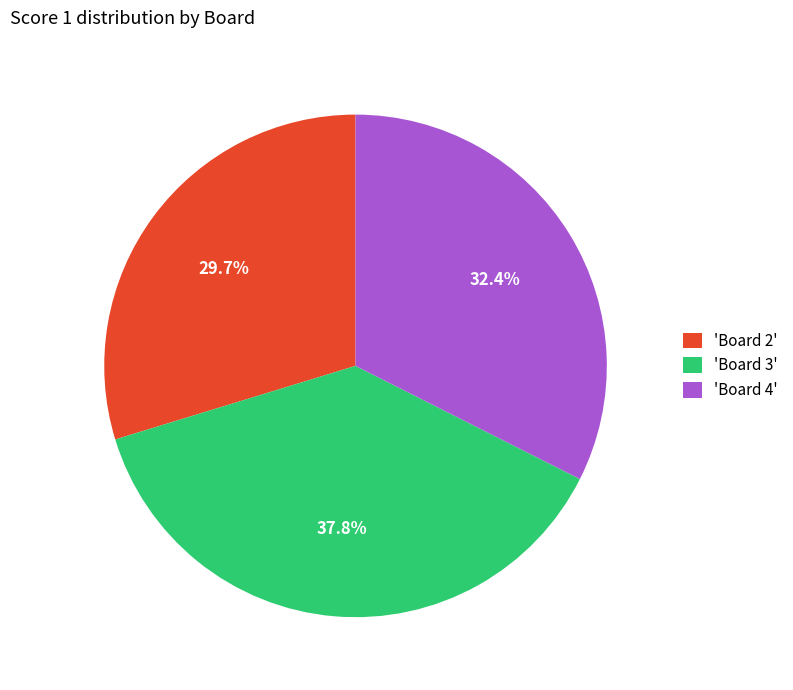

What percentage do 'Board 4' and 'Board 3' together represent?

70.3%